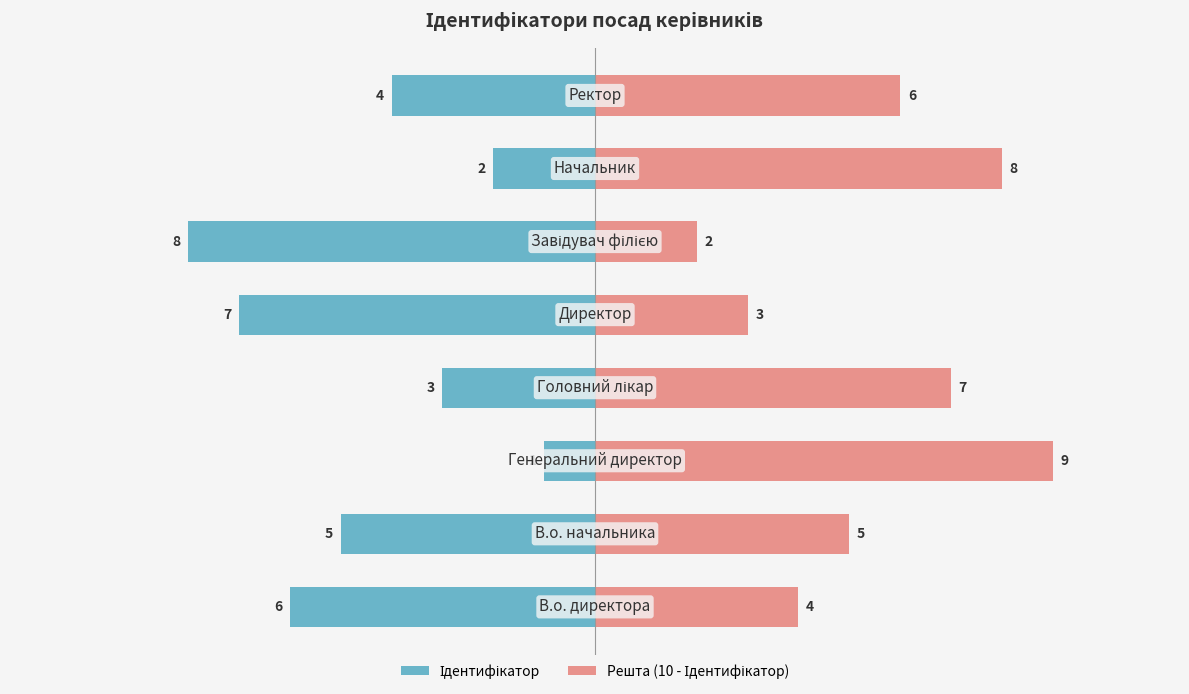

How many Ідентифікатор values are between -6 and -2?

5